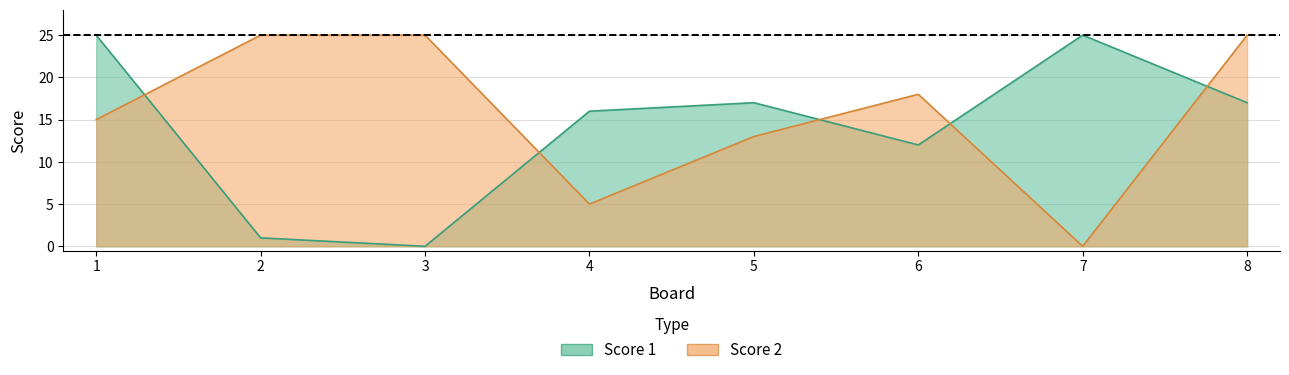

What is the difference between the maximum and minimum values in the Score 1 series?

25